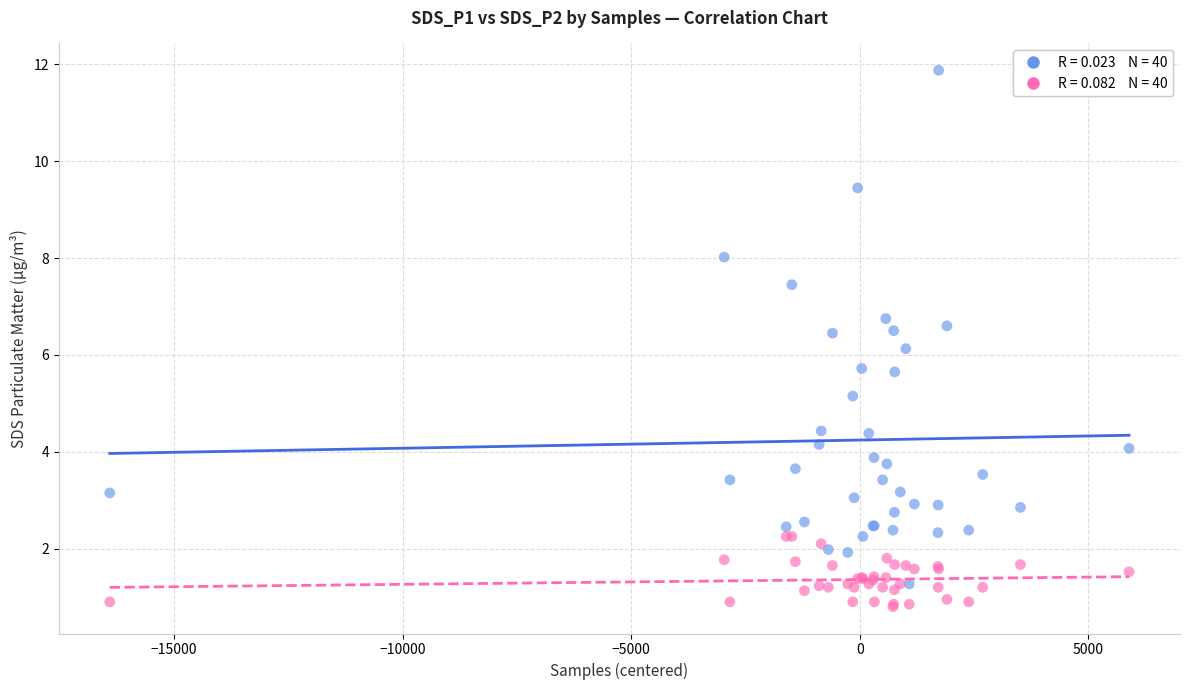

Across all series, what Y value is closest to 6?

6.1